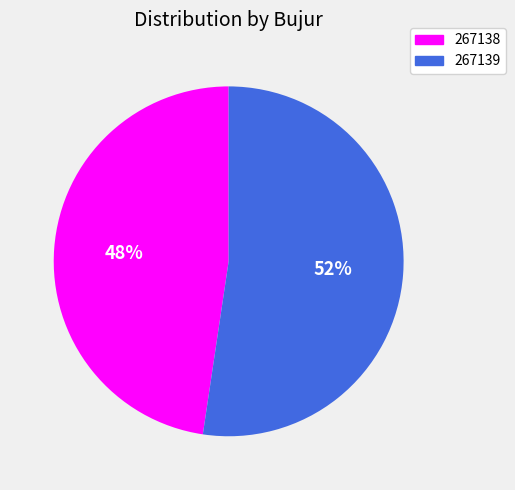

How many segments does this pie chart have?

2